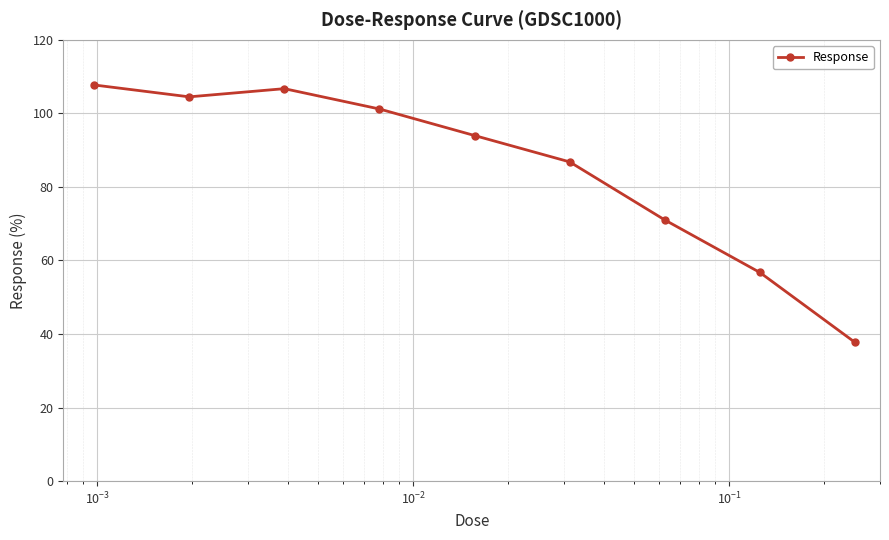

What is the minimum value shown in the chart?

37.7